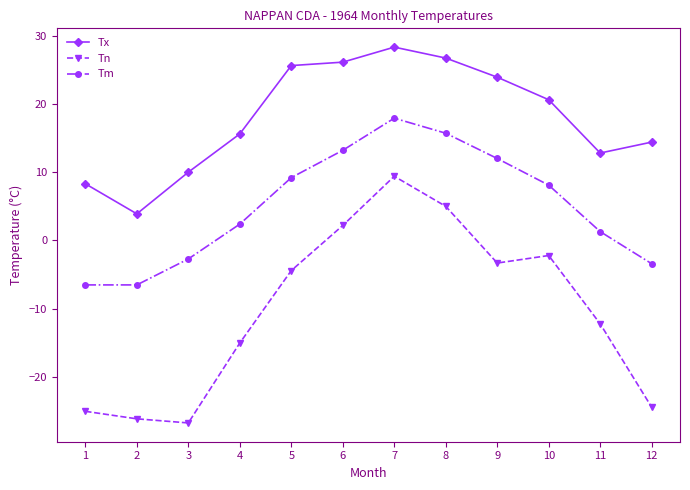

Rank the series by their maximum value, from highest to lowest.

Tx, Tm, Tn